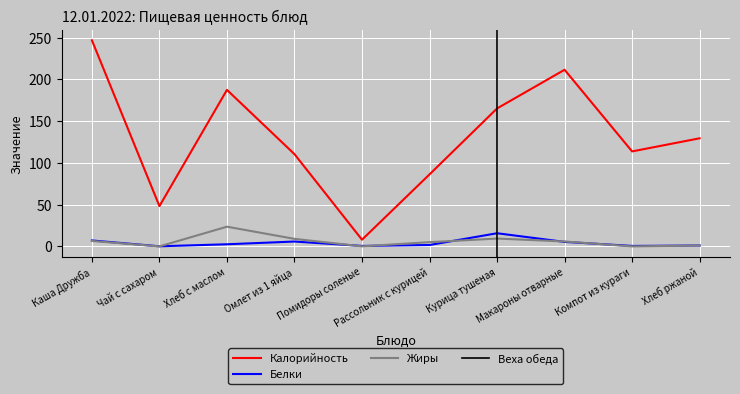

How many data points in Жиры are less than 5?

4